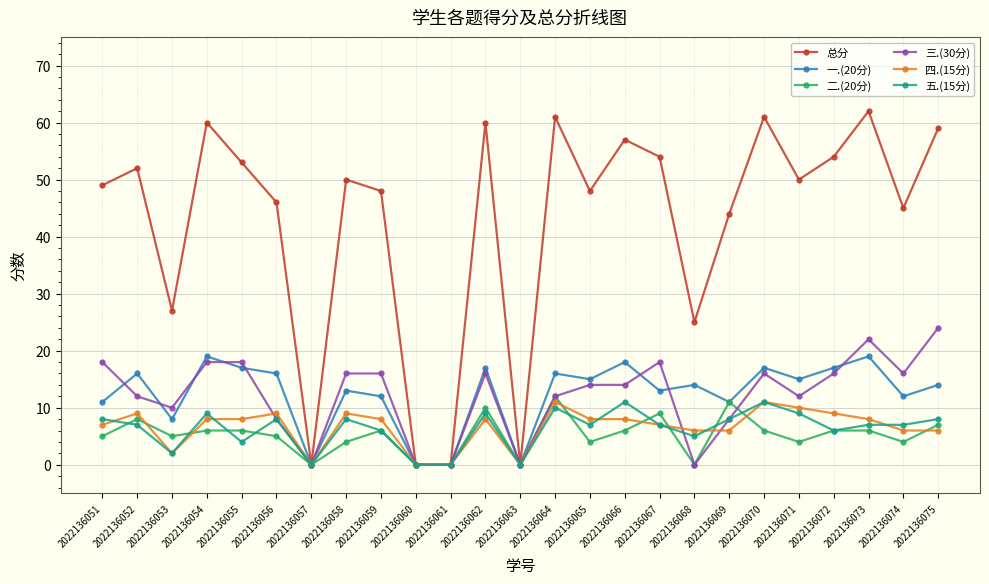

True or false: 三.(30分) has a value of -13 at 2022136068.

False